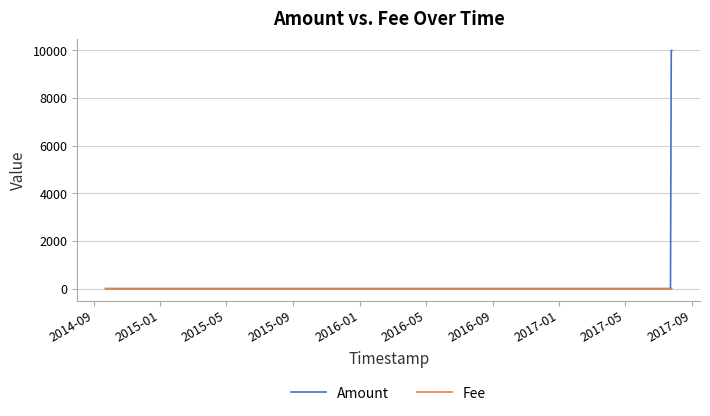

What is the maximum value shown in the chart?

9990